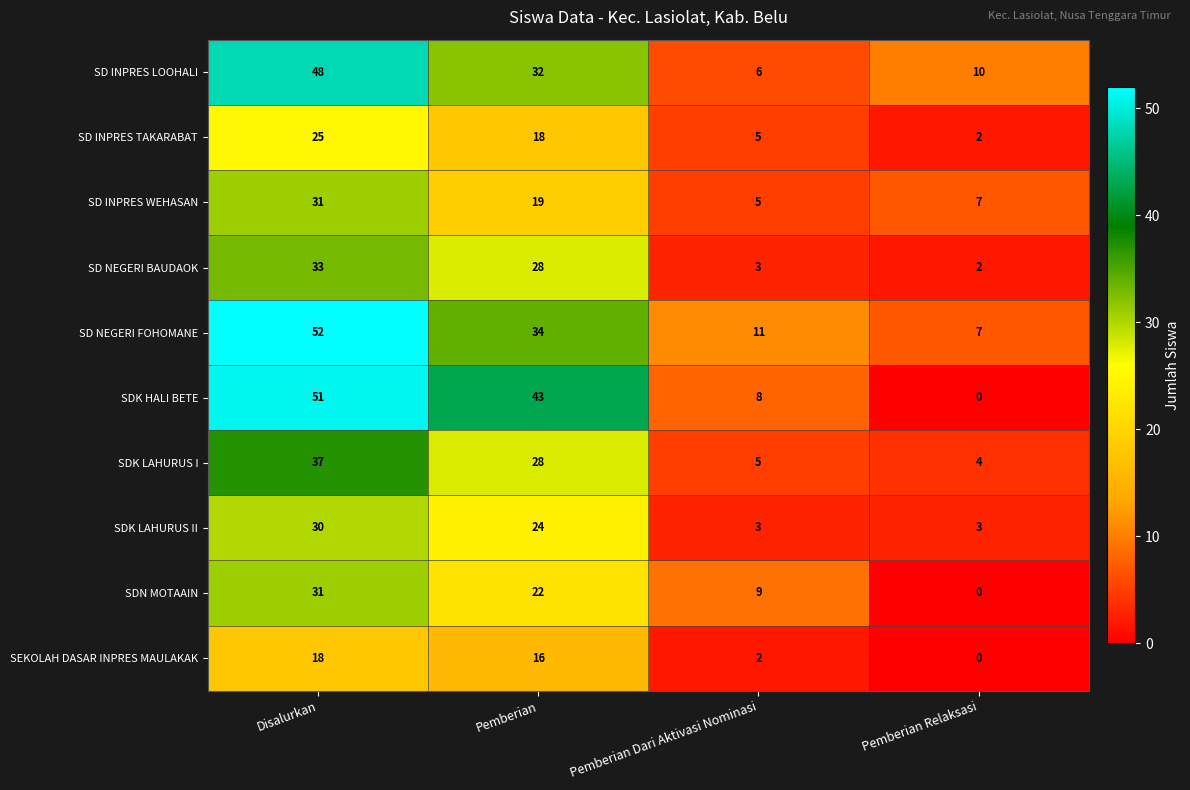

At which label does SD INPRES TAKARABAT reach its peak?

Disalurkan